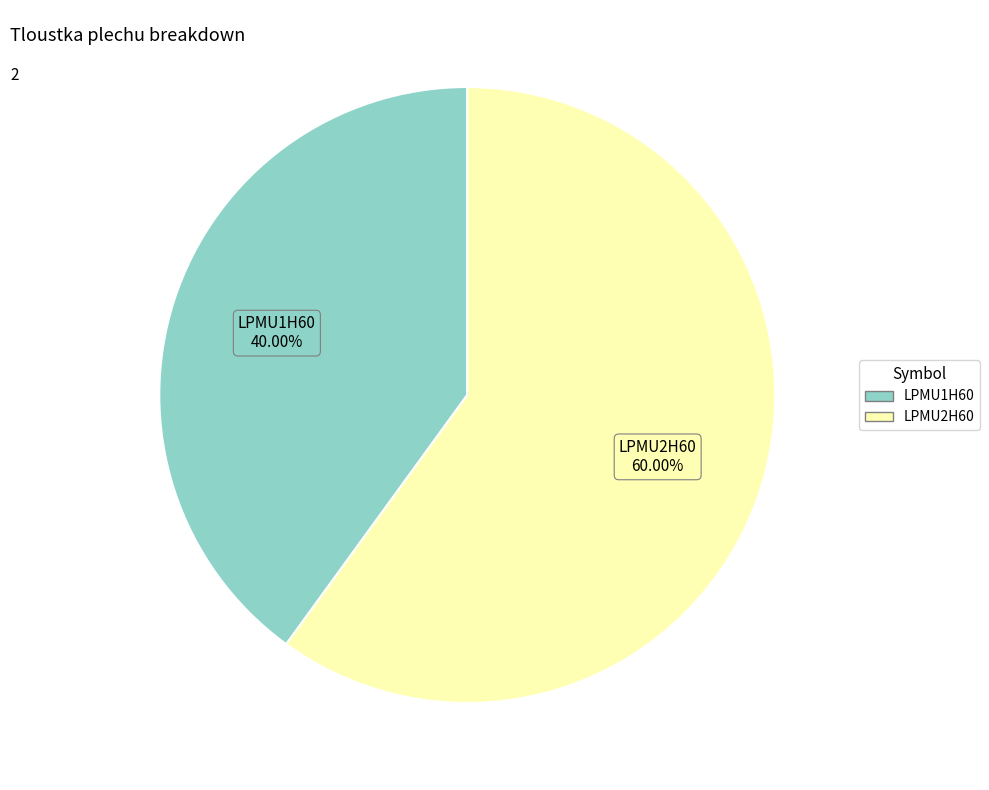

Rank the categories by value from lowest to highest.

LPMU1H60, LPMU2H60